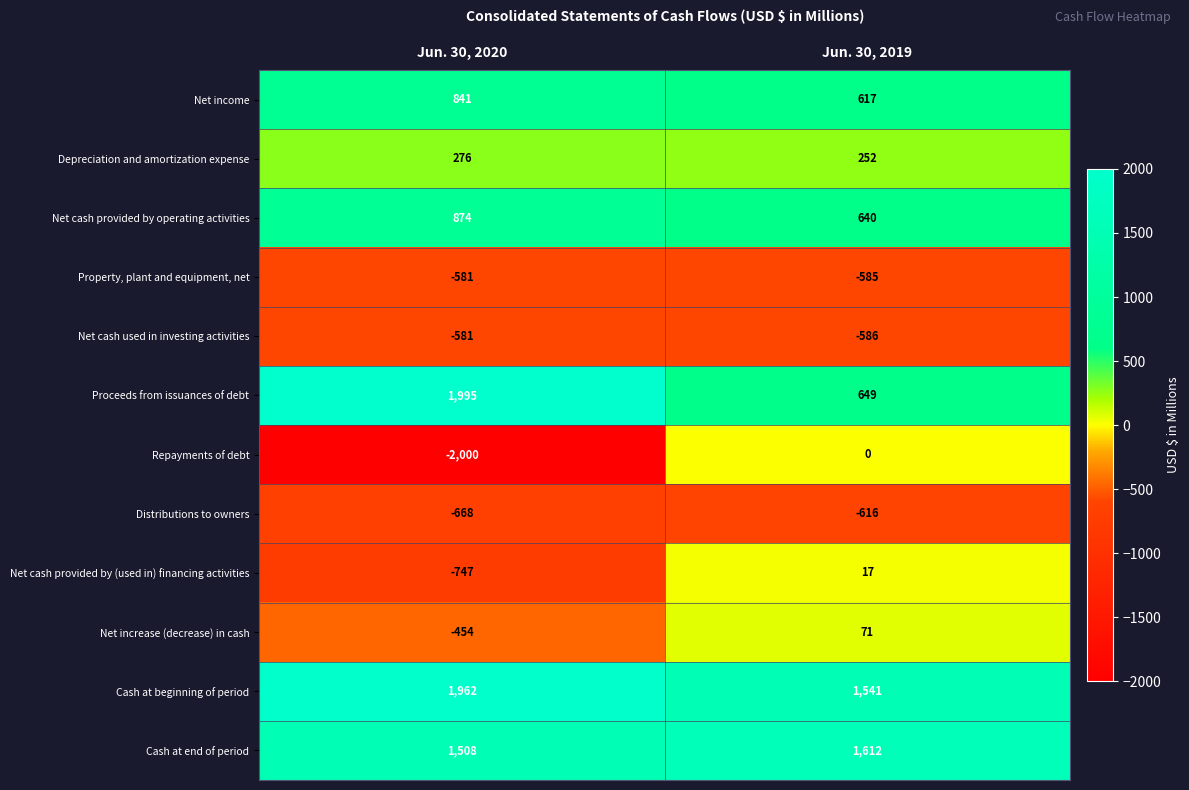

Reading left to right, transcribe all the data shown in this chart.

Net income: Jun. 30, 2020=841	Jun. 30, 2019=617
Depreciation and amortization expense: Jun. 30, 2020=276	Jun. 30, 2019=252
Net cash provided by operating activities: Jun. 30, 2020=874	Jun. 30, 2019=640
Property, plant and equipment, net: Jun. 30, 2020=-581	Jun. 30, 2019=-585
Net cash used in investing activities: Jun. 30, 2020=-581	Jun. 30, 2019=-586
Proceeds from issuances of debt: Jun. 30, 2020=1995	Jun. 30, 2019=649
Repayments of debt: Jun. 30, 2020=-2000	Jun. 30, 2019=0
Distributions to owners: Jun. 30, 2020=-668	Jun. 30, 2019=-616
Net cash provided by (used in) financing activities: Jun. 30, 2020=-747	Jun. 30, 2019=17
Net increase (decrease) in cash: Jun. 30, 2020=-454	Jun. 30, 2019=71
Cash at beginning of period: Jun. 30, 2020=1962	Jun. 30, 2019=1541
Cash at end of period: Jun. 30, 2020=1508	Jun. 30, 2019=1612